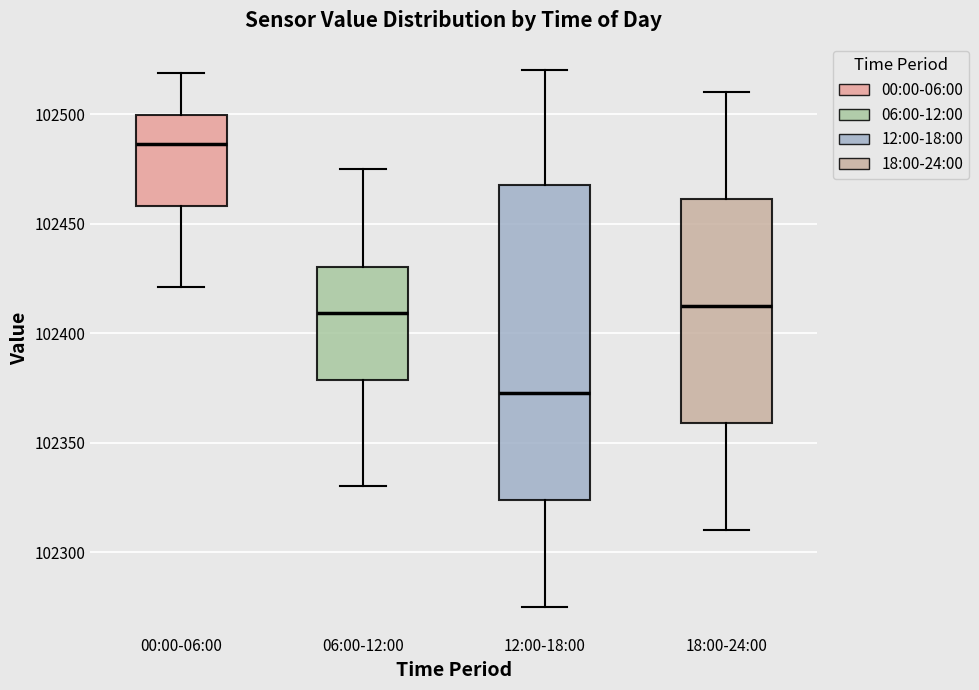

Comparing the boxes themselves (not the whiskers), which one is the tallest?

12:00-18:00